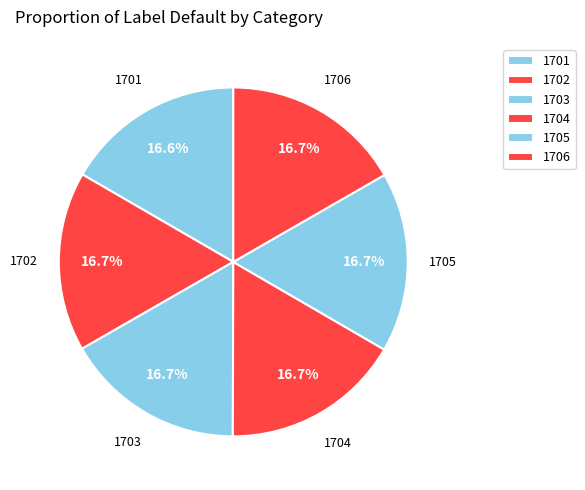

To the nearest percent, what is the average slice percentage?

17%